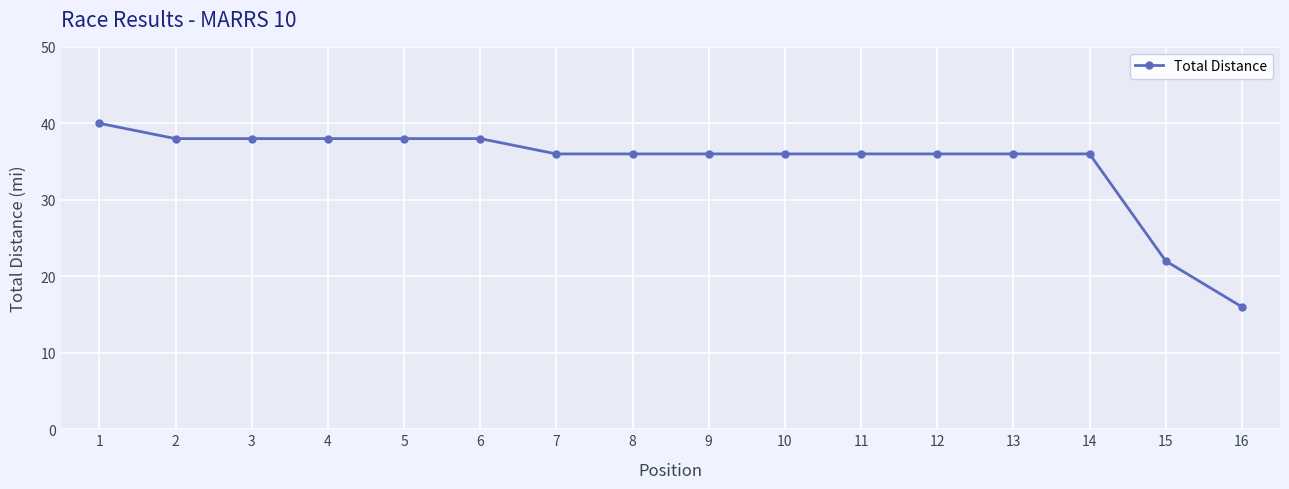

Read the value at 6, to the nearest 5.

40